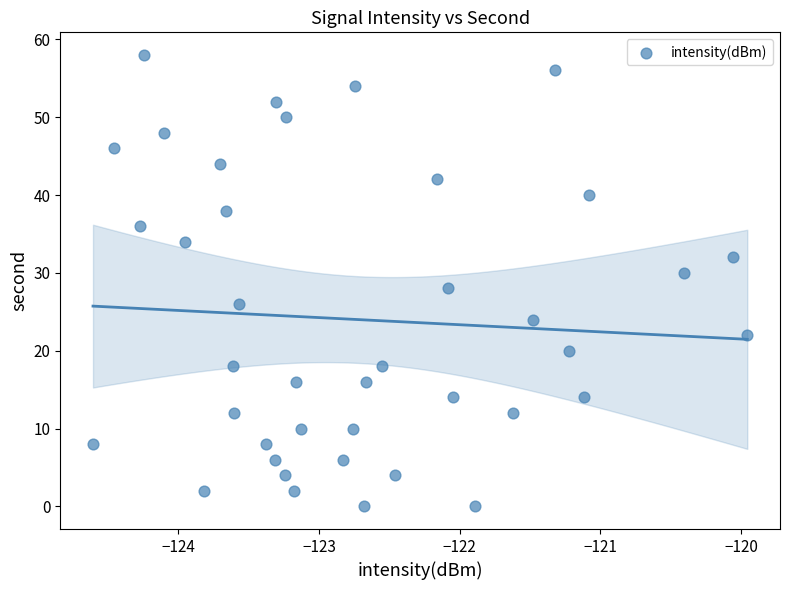

What is the range of Y values (max minus min)?

58